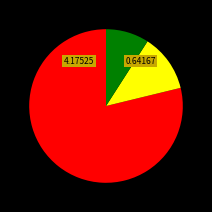

Does any single category account for the majority?

Yes